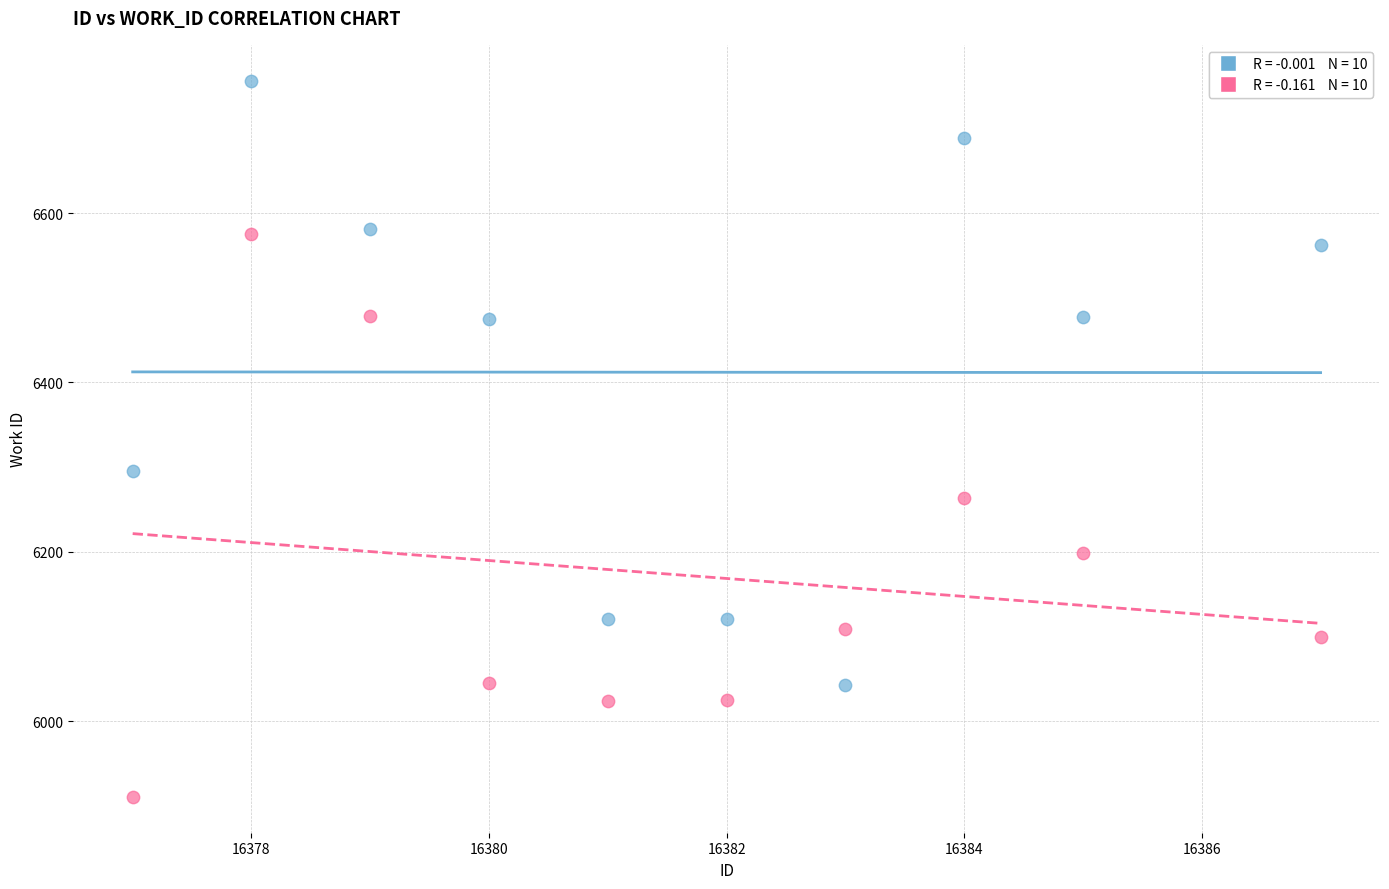

Across all data points, what is the range of X values (max minus min)?

10.0